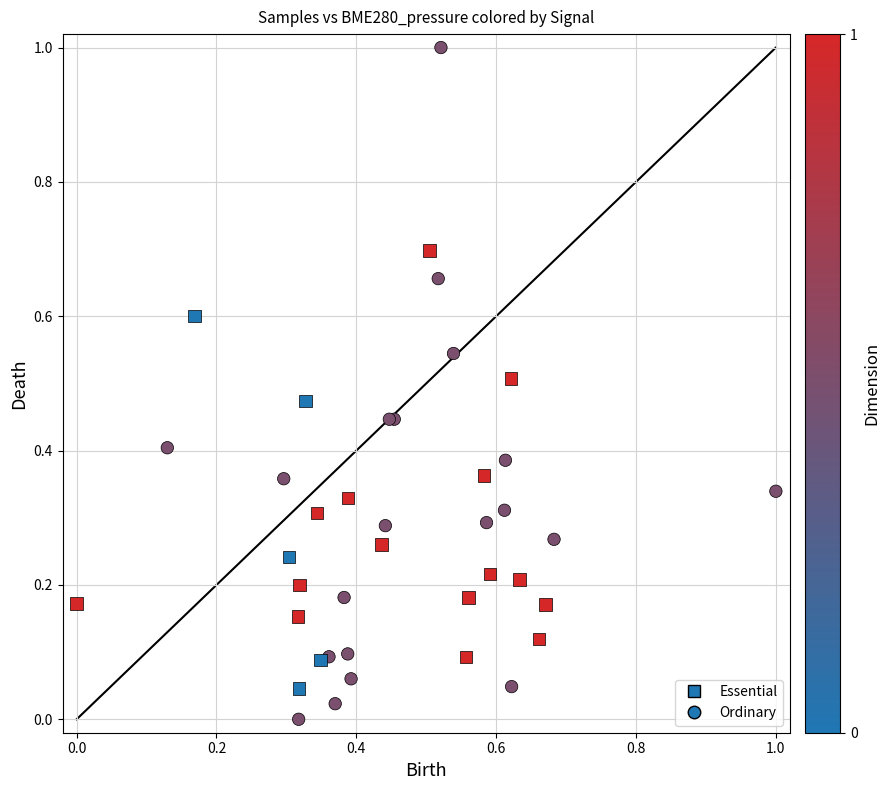

Which series reaches the minimum Y coordinate?

Ordinary